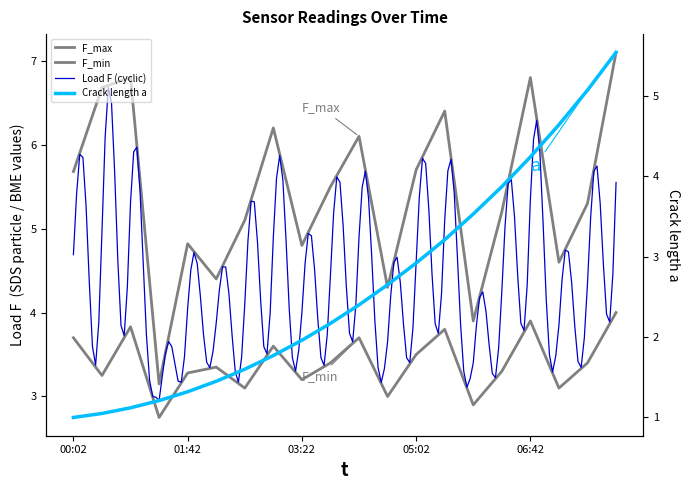

Is this an area chart (filled region under the line)?

No